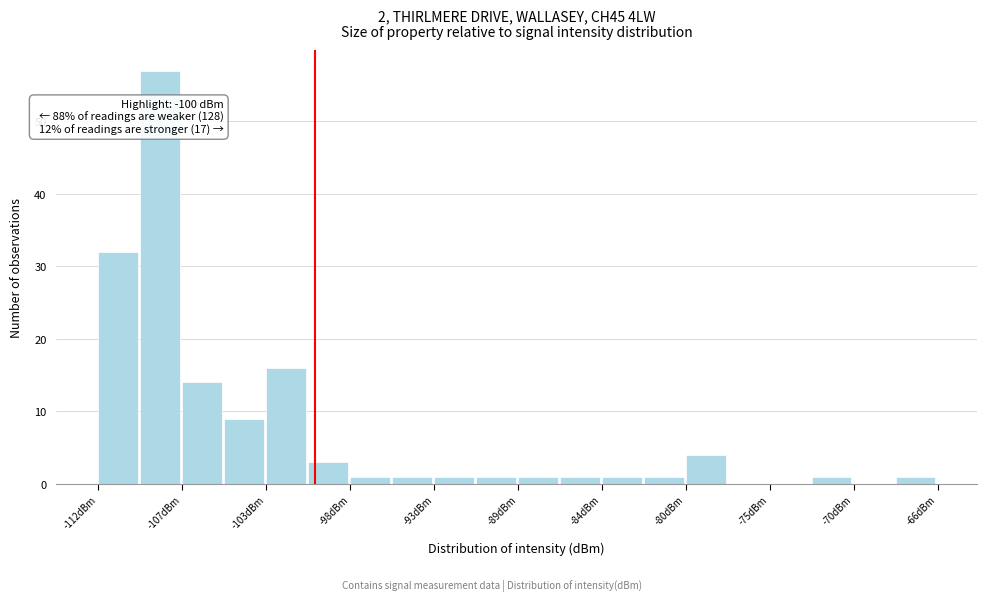

Which range on the x-axis has the tallest bar?

-109.5 to -107.5